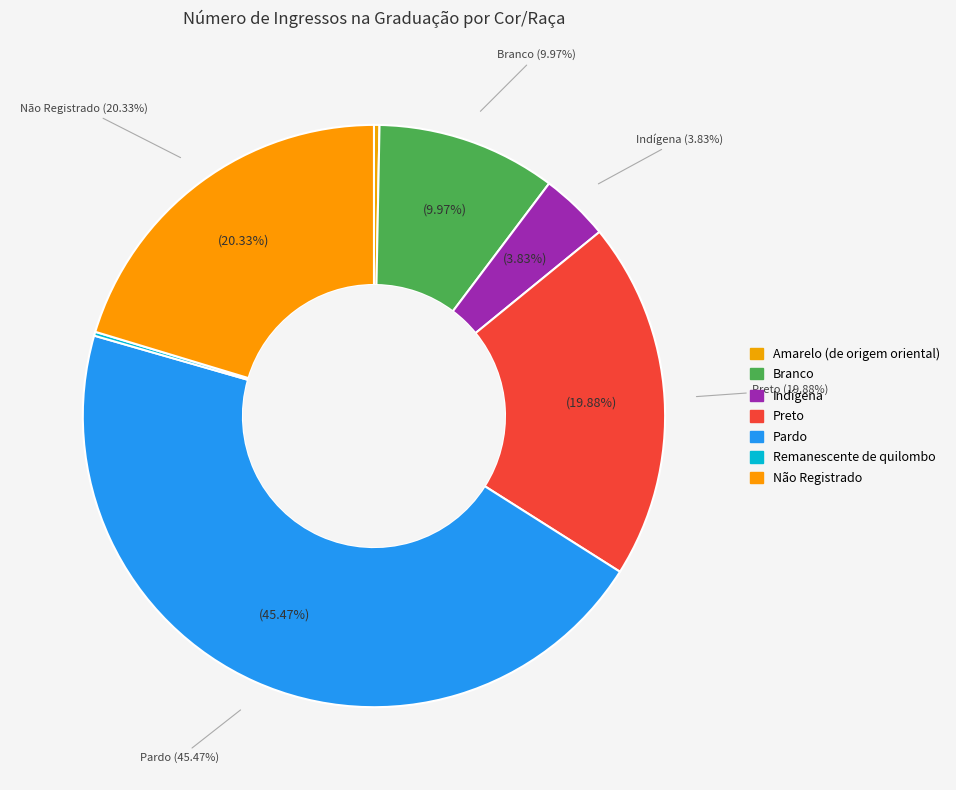

What percentage is the Indígena slice, to the nearest percent?

4%